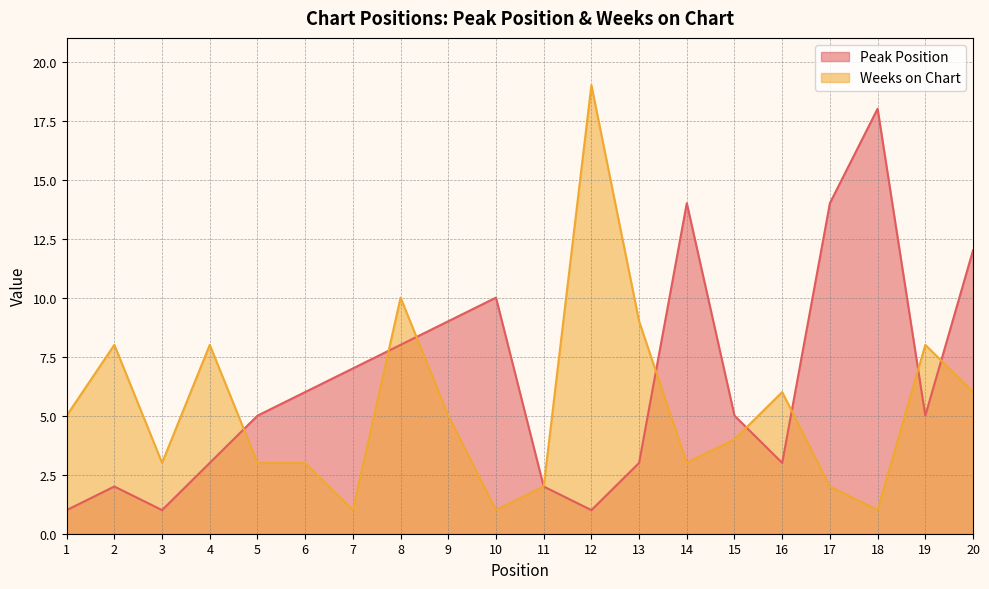

How many series are shown in this chart?

2